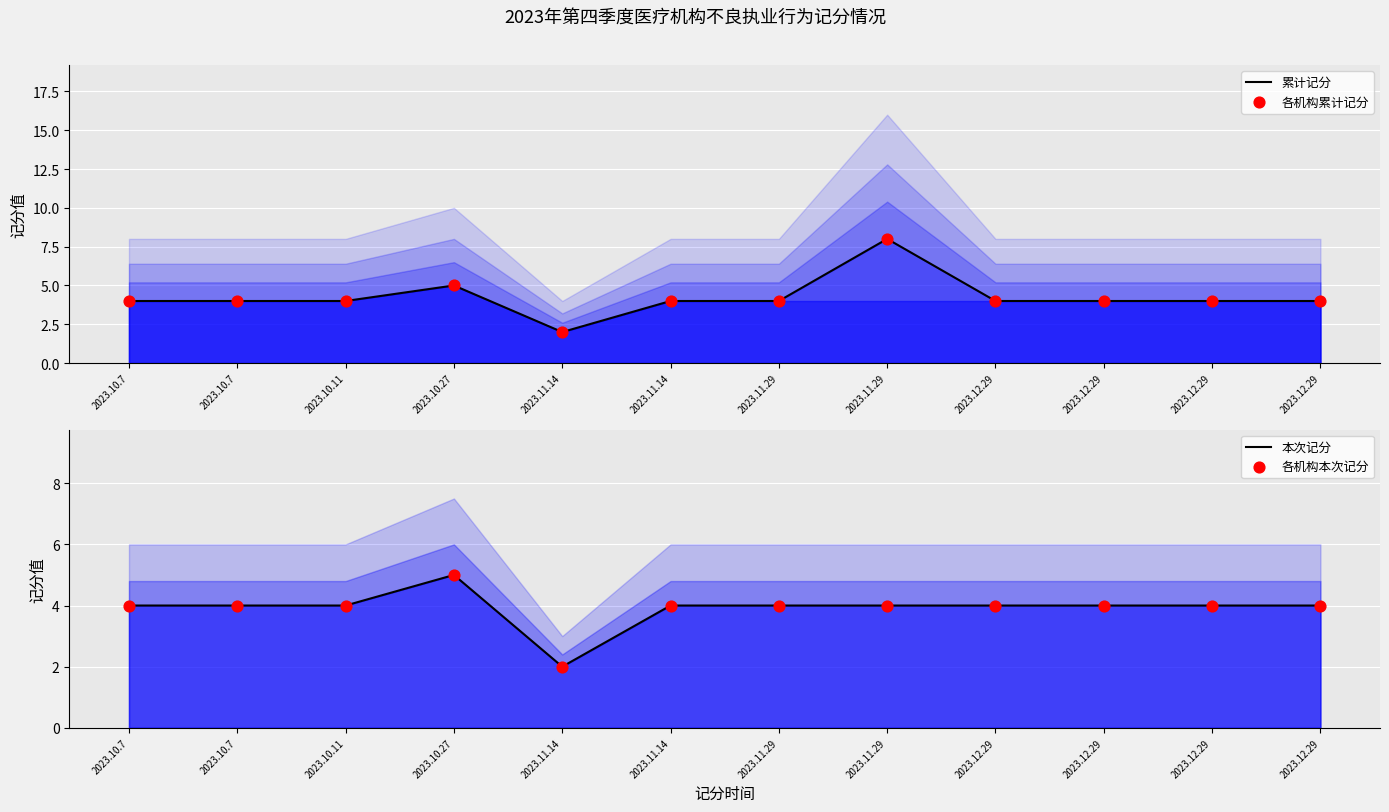

Which series has the largest total across all categories?

累计记分